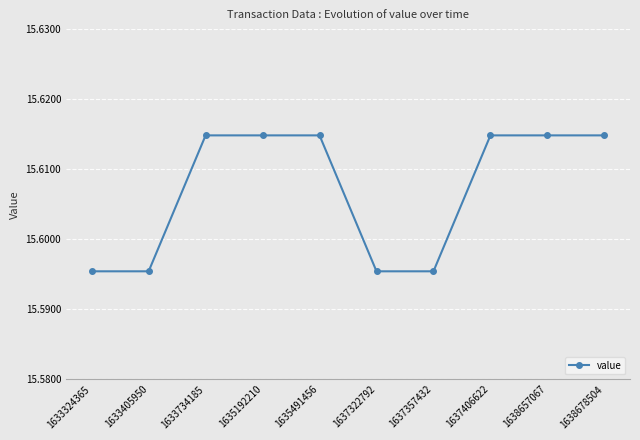

What is the sum of all values?

156.1